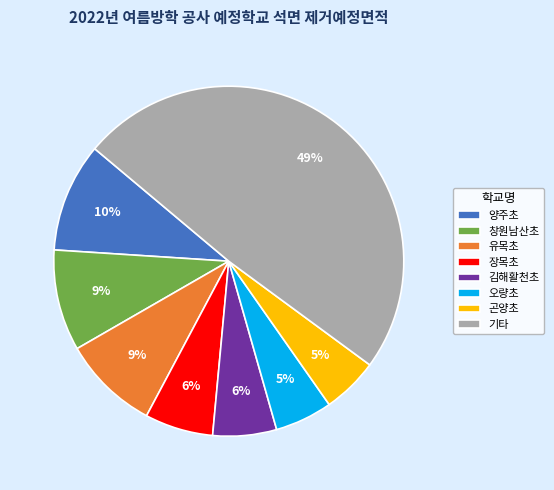

Is the sum of 곤양초 and 양주초 greater than half?

No